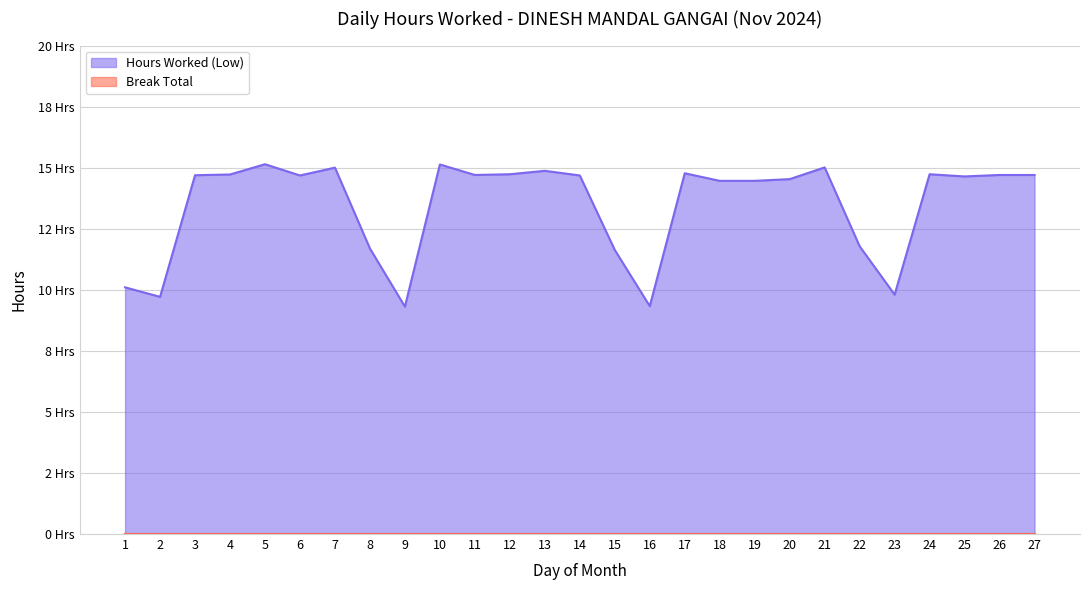

What is the difference between the maximum and minimum values?

5.8